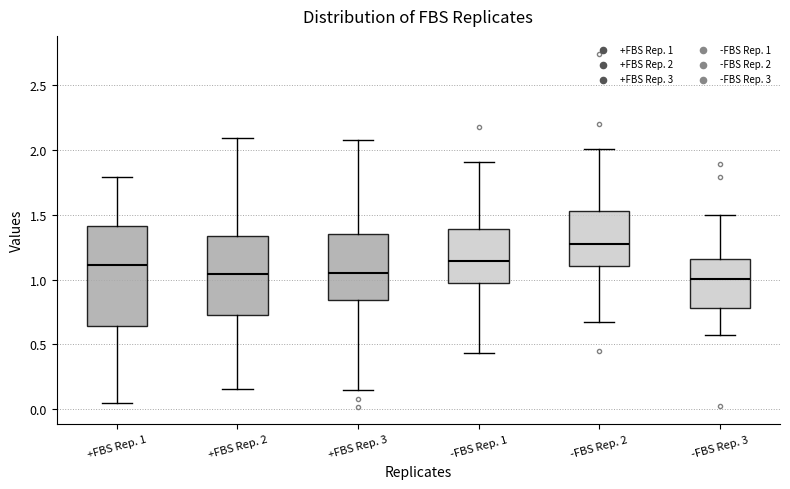

Where is the upper edge of the box for -FBS Rep. 2 on the y-axis? The values are not printed on the chart, so give them approximately, as read against the axis.

1.55